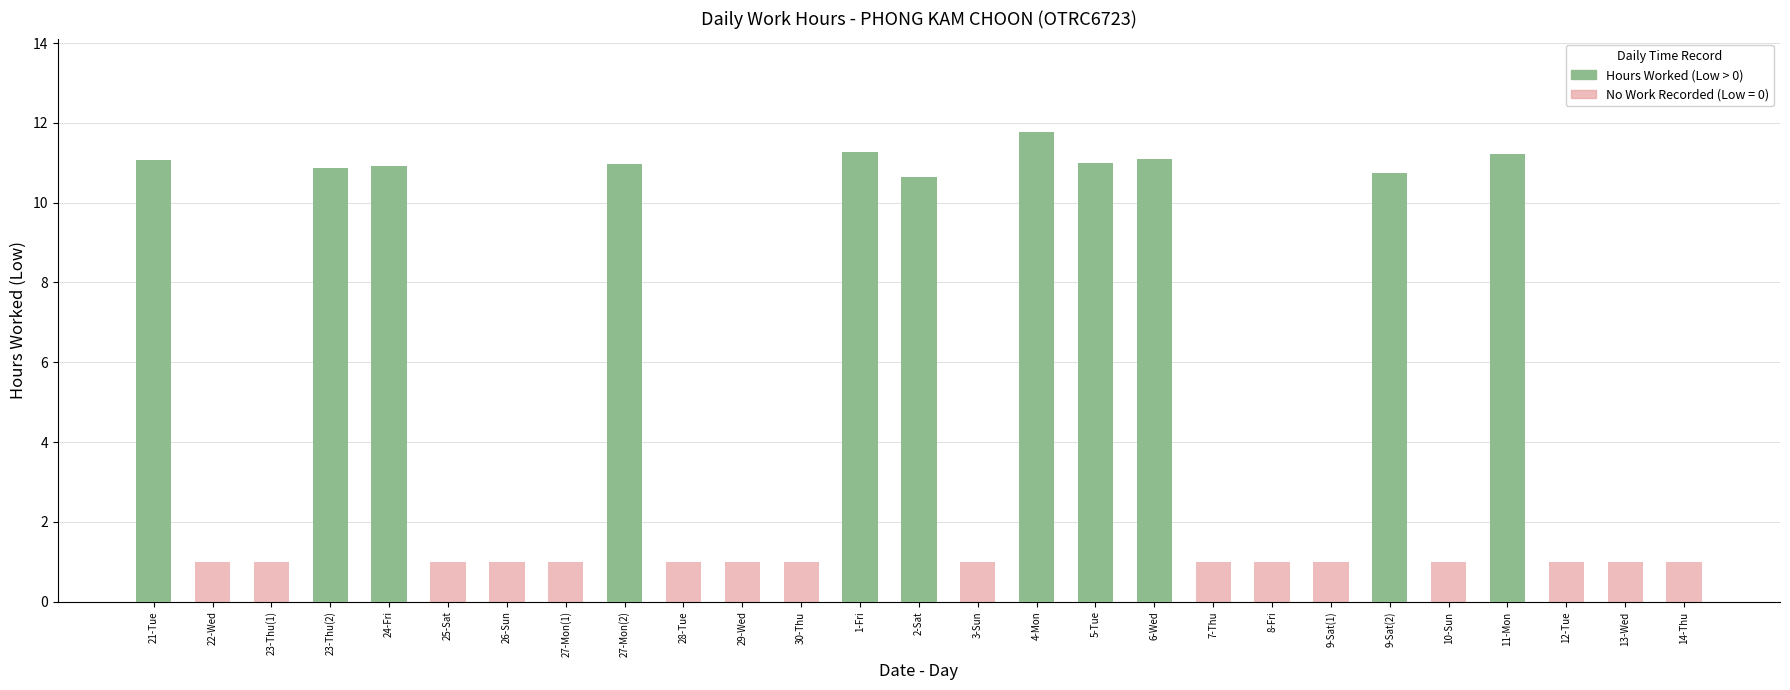

At which category does the chart reach its minimum across all series?

22-Wed